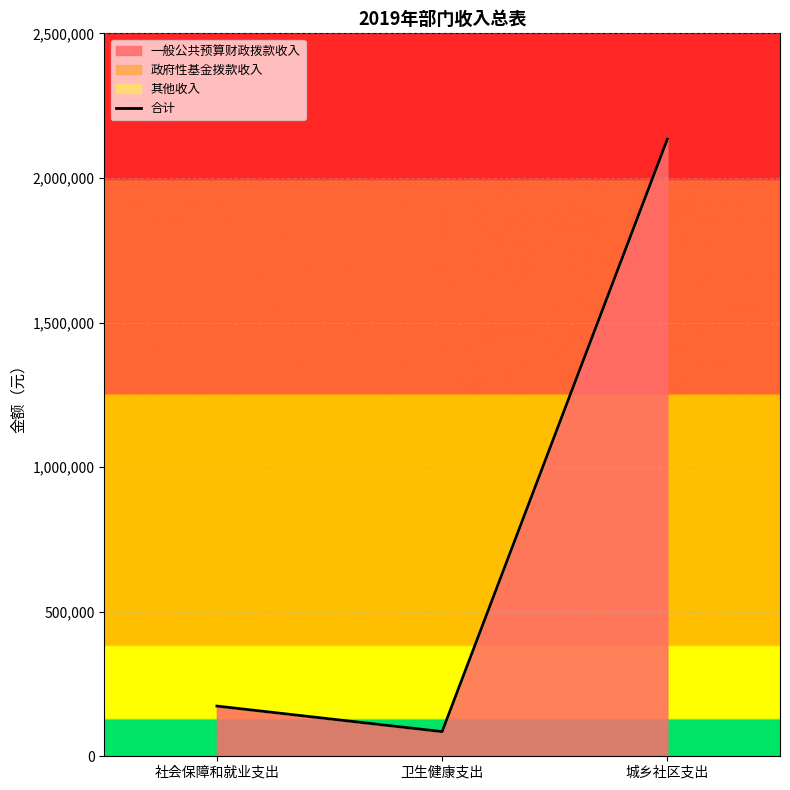

Read the value at 社会保障和就业支出.

173570